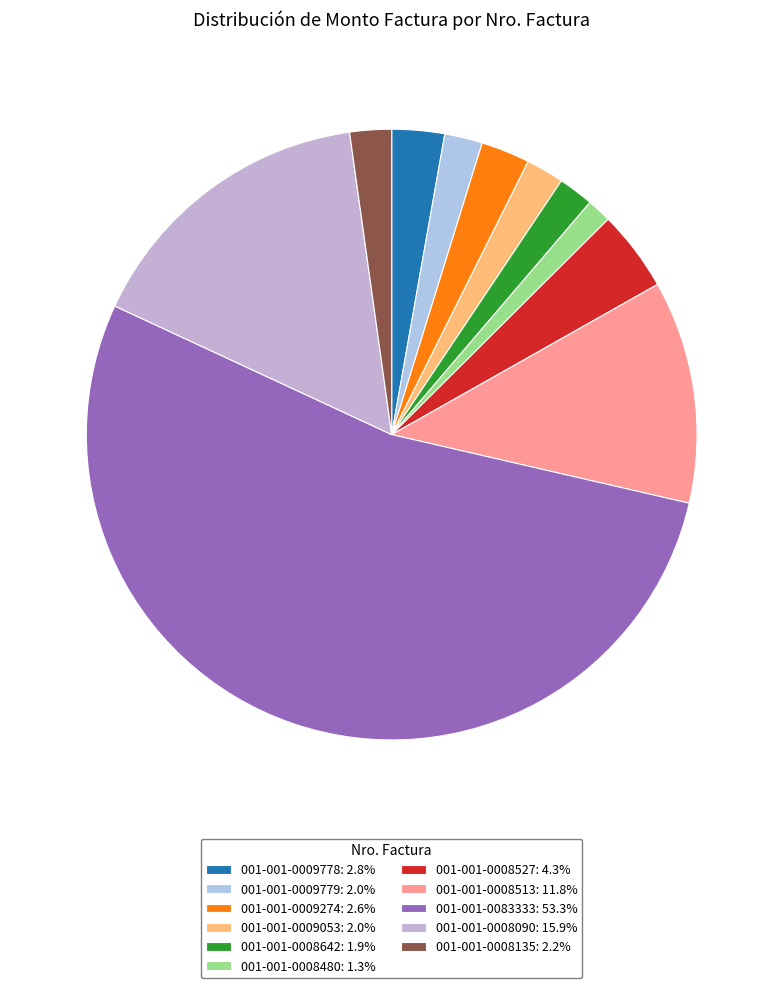

What is the ratio of the value at 001-001-0008513 to the value at 001-001-0009779?

5.9